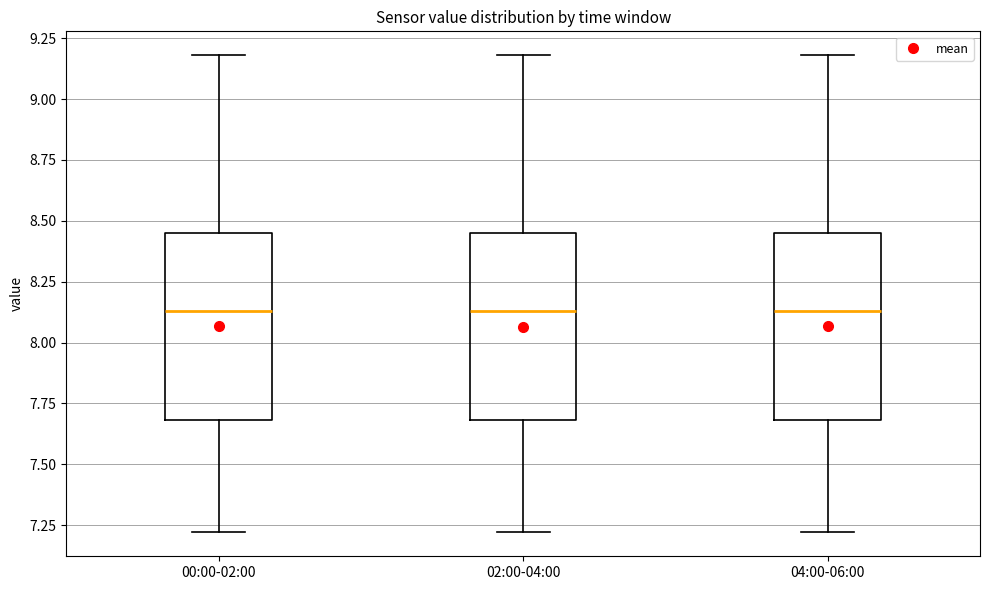

Where does the median line of the box for 04:00-06:00 sit on the y-axis? The values are not printed on the chart, so give them approximately, as read against the axis.

8.15